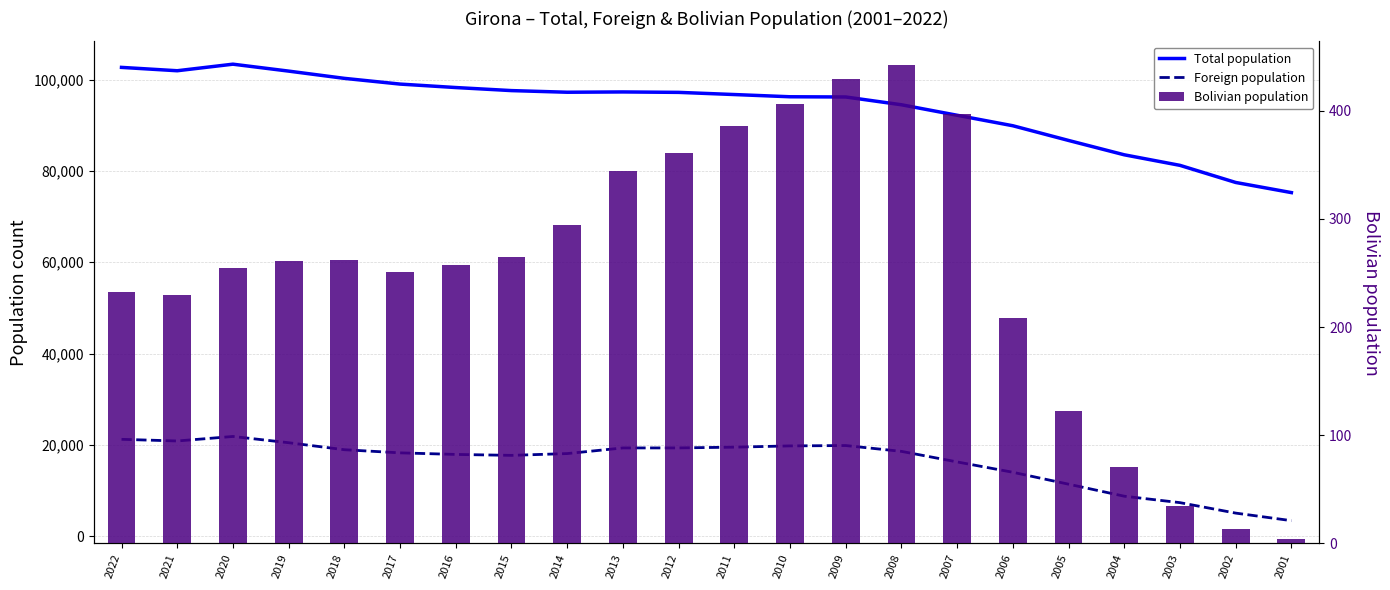

At which label does Bolivian population first exceed 261?

2018